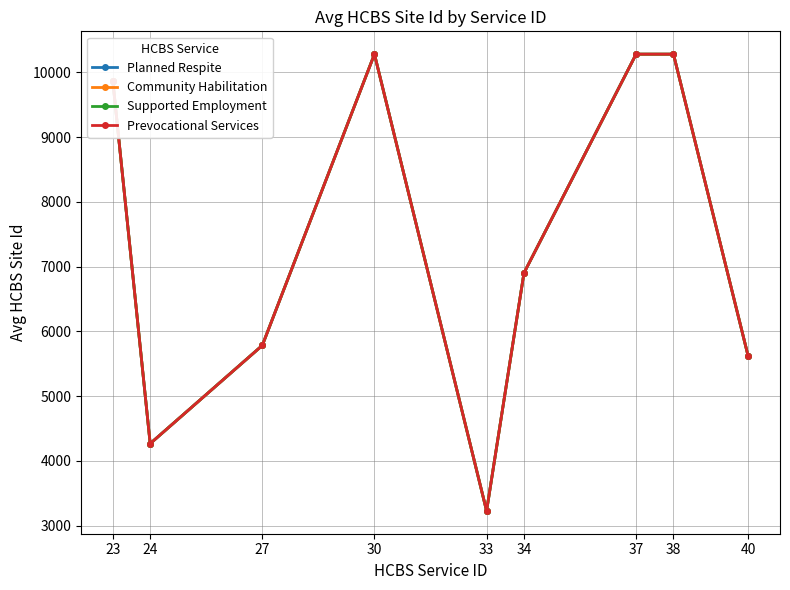

Which series changed the most between 27 and 38?

Planned Respite